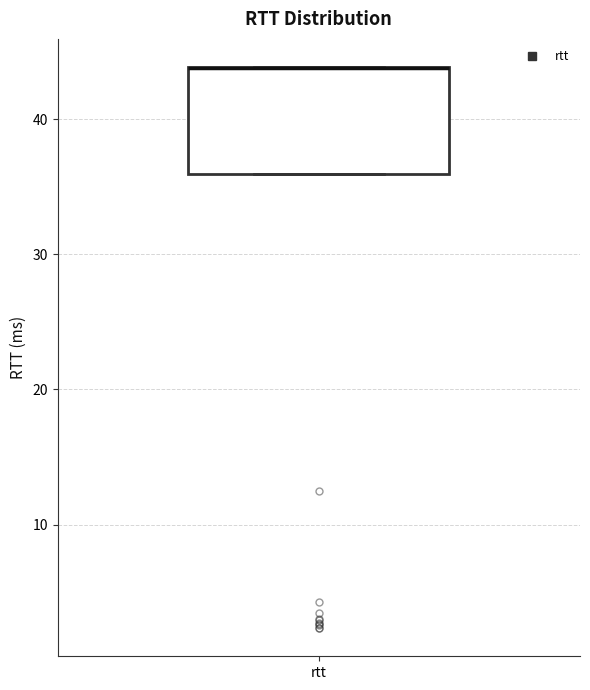

Read this box plot against the y-axis: the position of the median line, the range covered by the box, and the ends of both whiskers. The values are not printed on the chart, so give them approximately, as read against the axis.

median 44 (drawn on the box's upper edge), box 36 to 44, whiskers 36 to 44